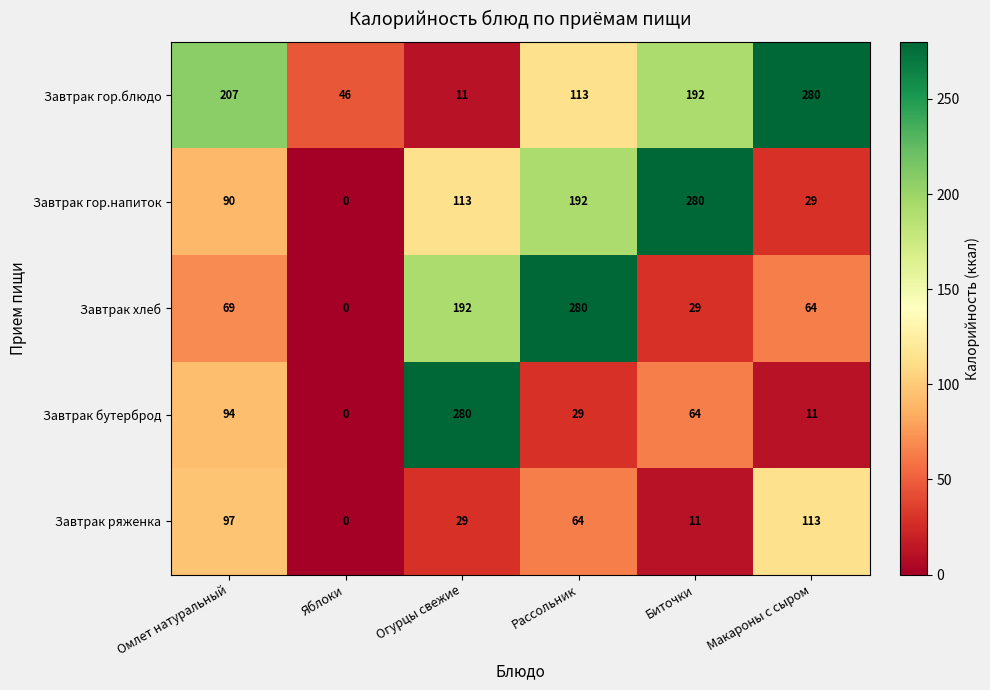

At how many categories does at least one series exceed 95?

5